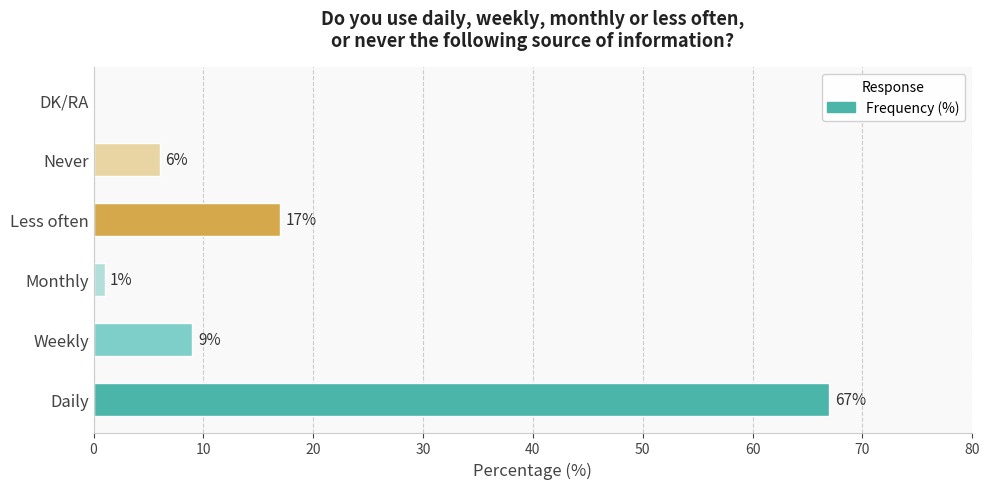

The value at Weekly is 3. True or false?

False